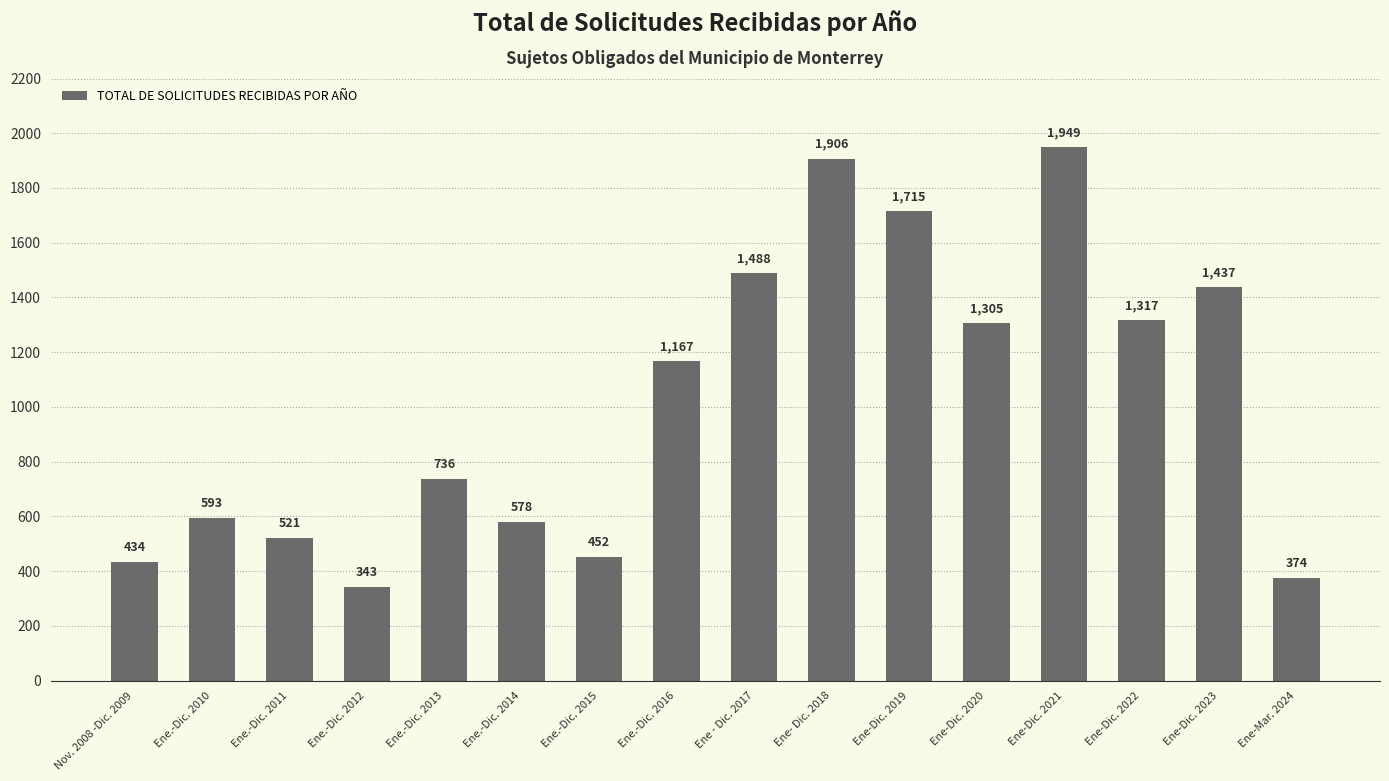

Does the chart contain any negative values?

No